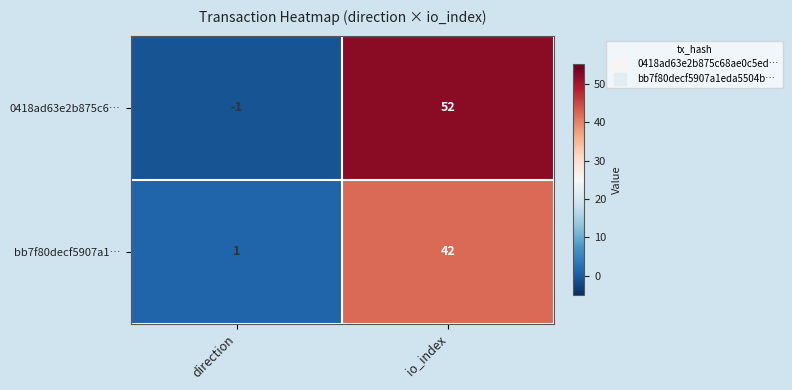

At which label is bb7f80decf5907a1… closest to 21?

direction